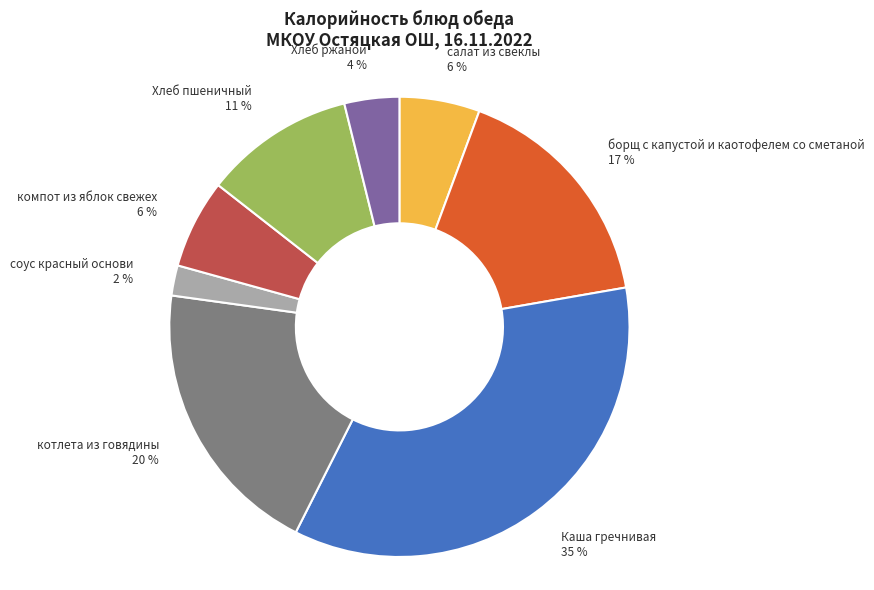

To the nearest percent, what is the difference between the largest and smallest slice percentages?

33%